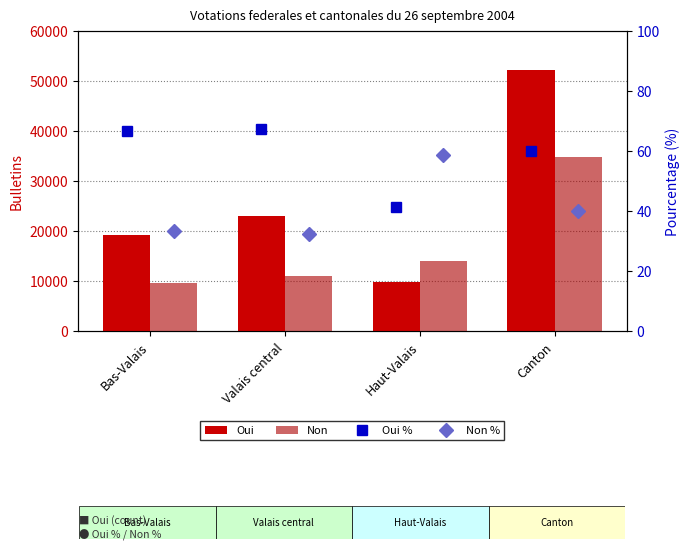

What is the value of the Non bar at the 3rd from the left?

14087.0